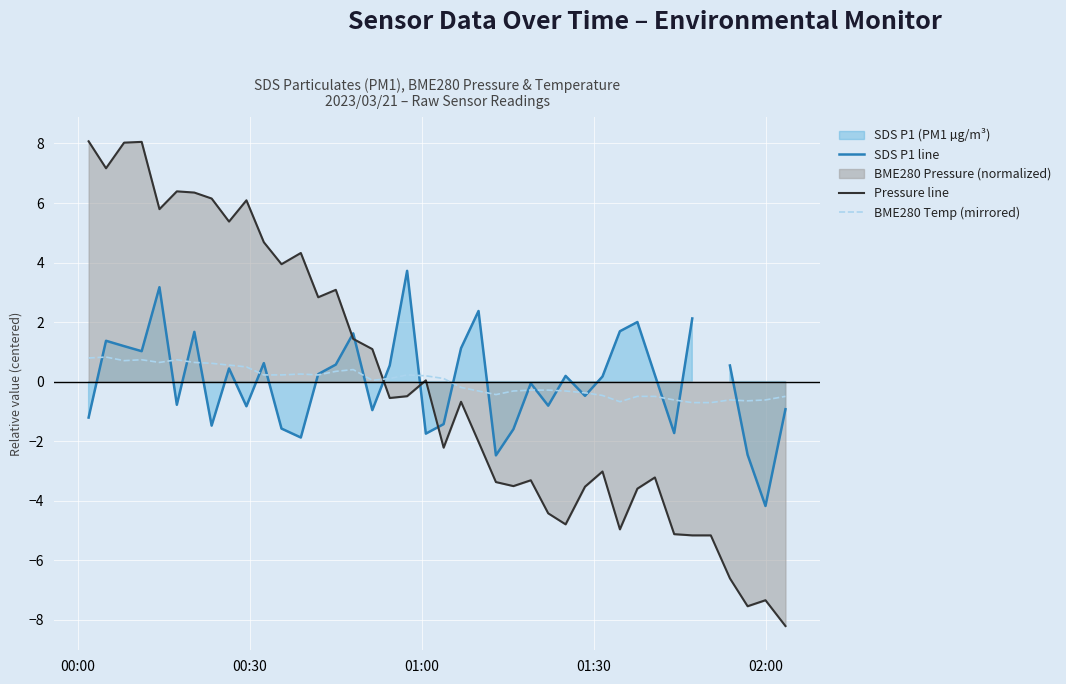

What is the highest value of the Pressure line series?

8.1